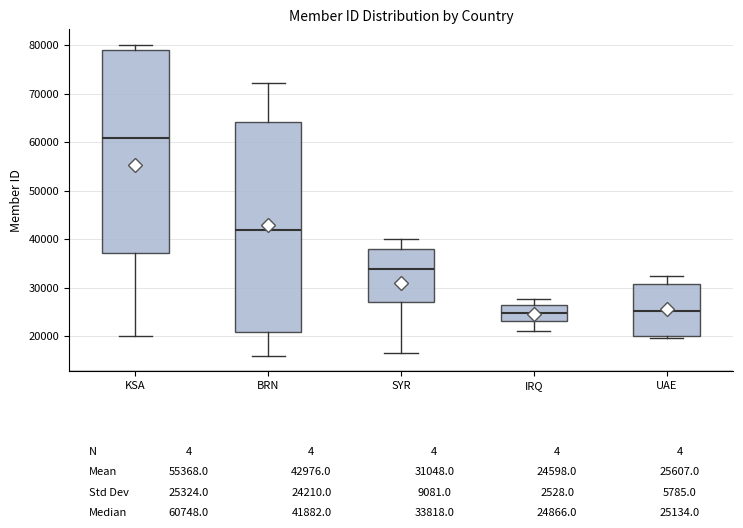

Which box's median line is the highest?

KSA